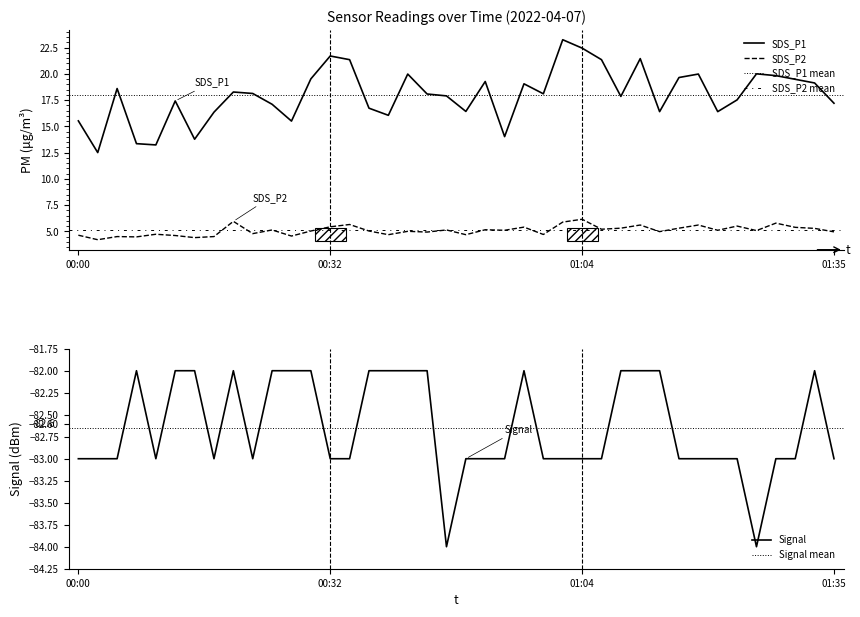

What is the smallest value displayed?

-84.0